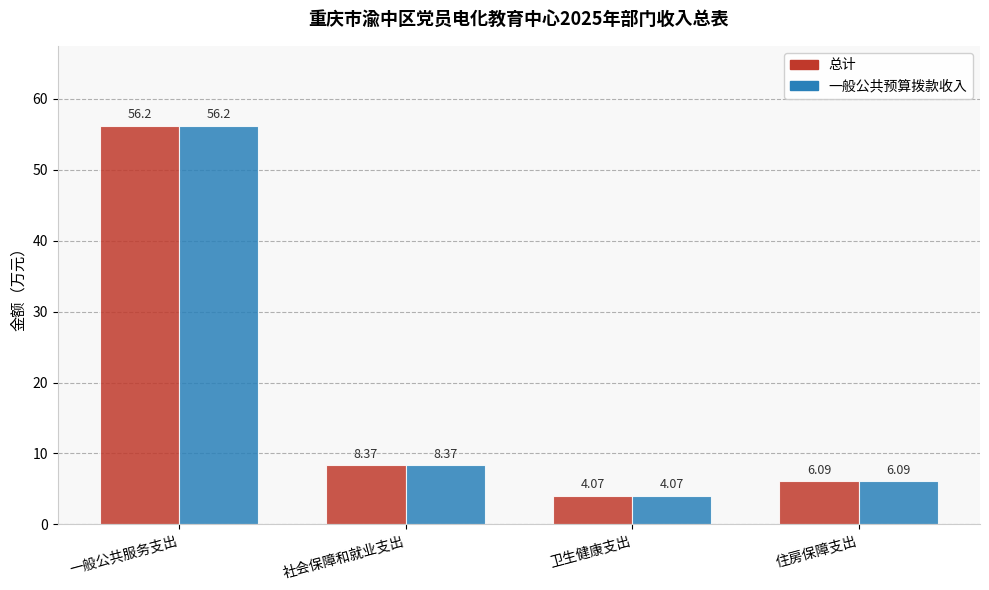

Is the value of 总计 at 社会保障和就业支出 greater than the value of 一般公共预算拨款收入 at 卫生健康支出?

Yes